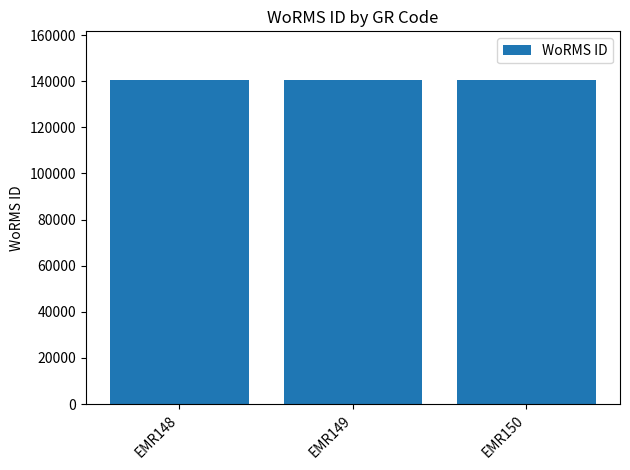

The value at EMR148 is 140510. True or false?

True